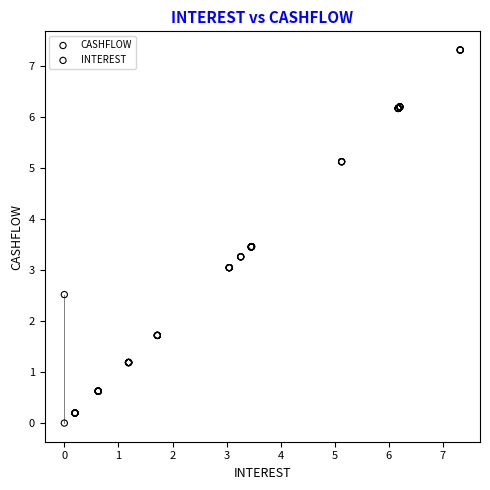

What are all the series names shown in the legend?

CASHFLOW, INTEREST